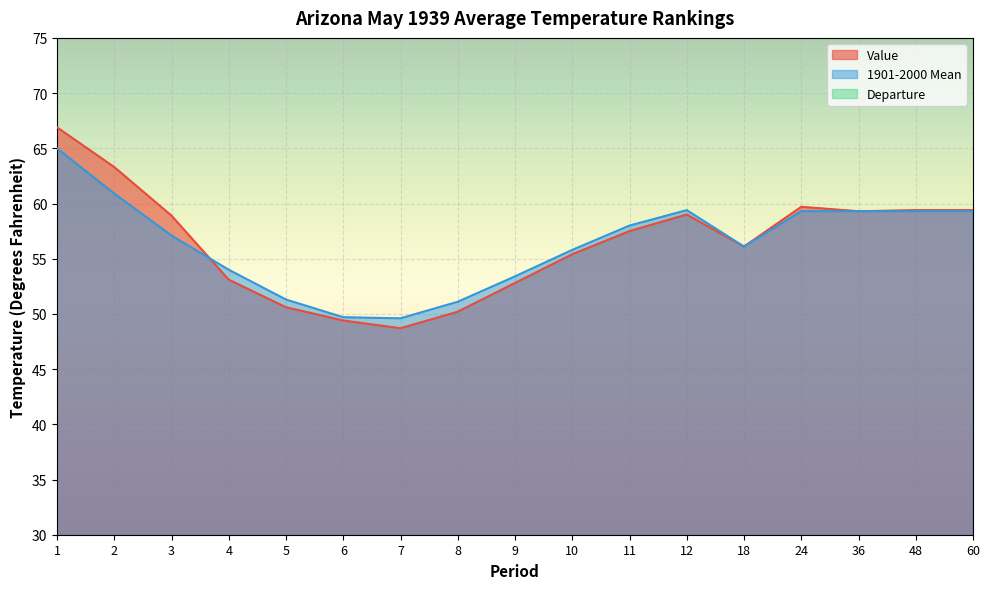

At which category does the chart reach its minimum across all series?

4